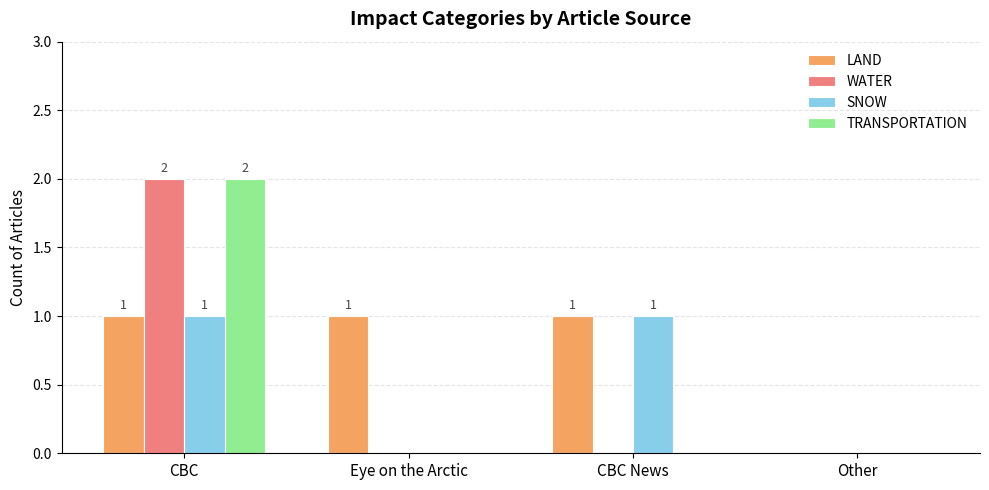

Which category has the highest value across all series?

CBC